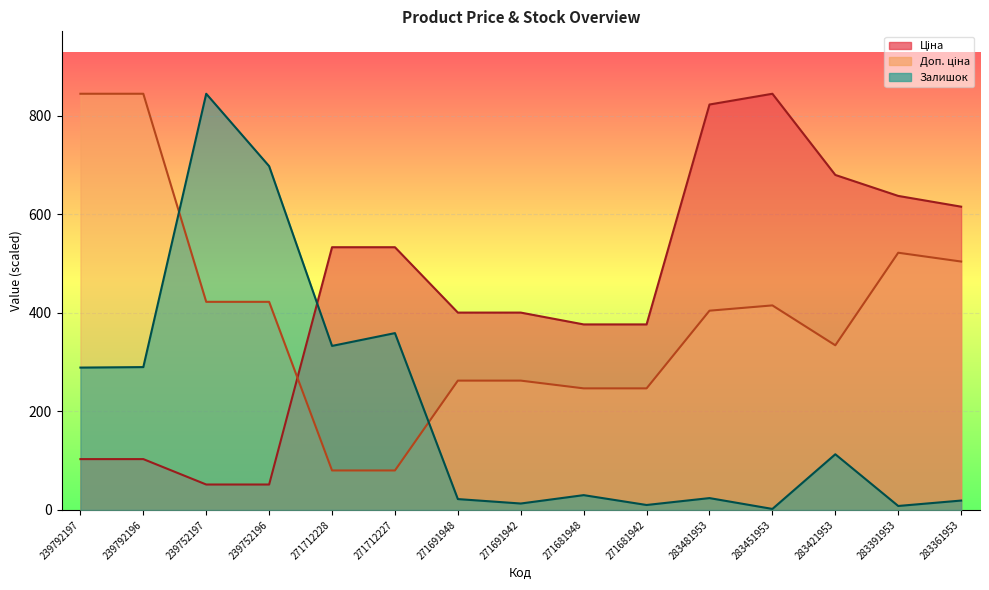

Rank the categories by Ціна value from highest to lowest.

283451953, 283481953, 283421953, 283391953, 283361953, 271712228, 271712227, 271691948, 271691942, 271681948, 271681942, 239792197, 239792196, 239752197, 239752196